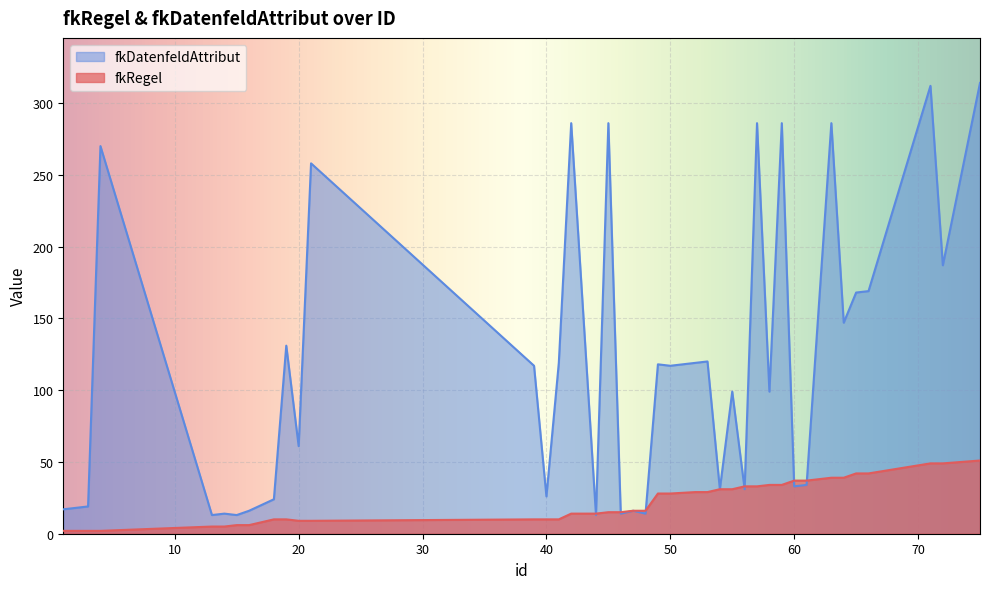

Where does the fkRegel series first go above 16?

49